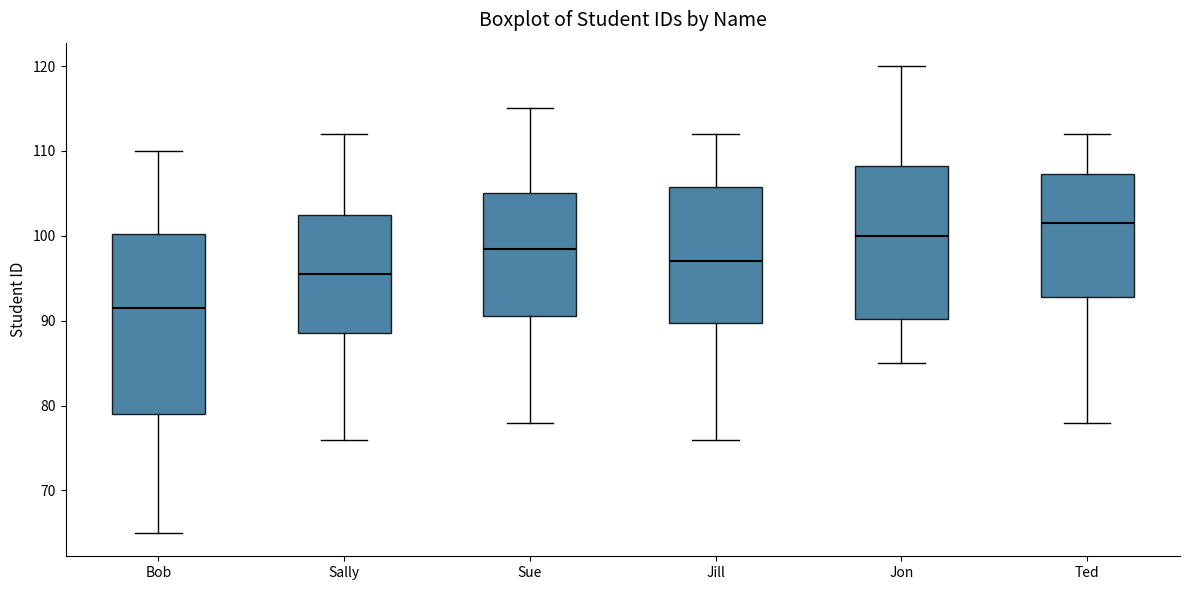

Which box is the tallest, from its lower edge to its upper edge?

Bob